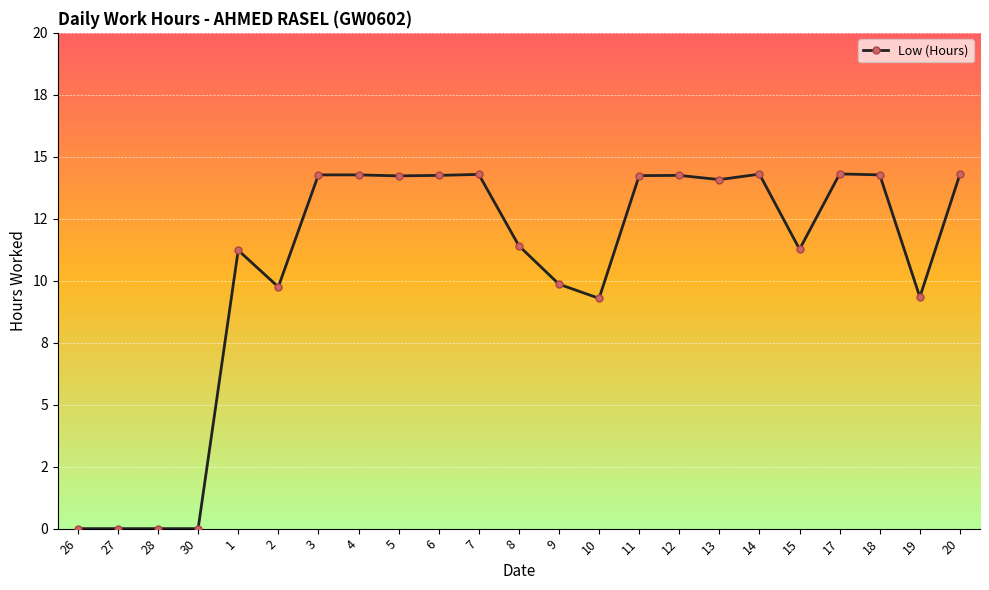

Does the chart have visible grid lines?

Yes